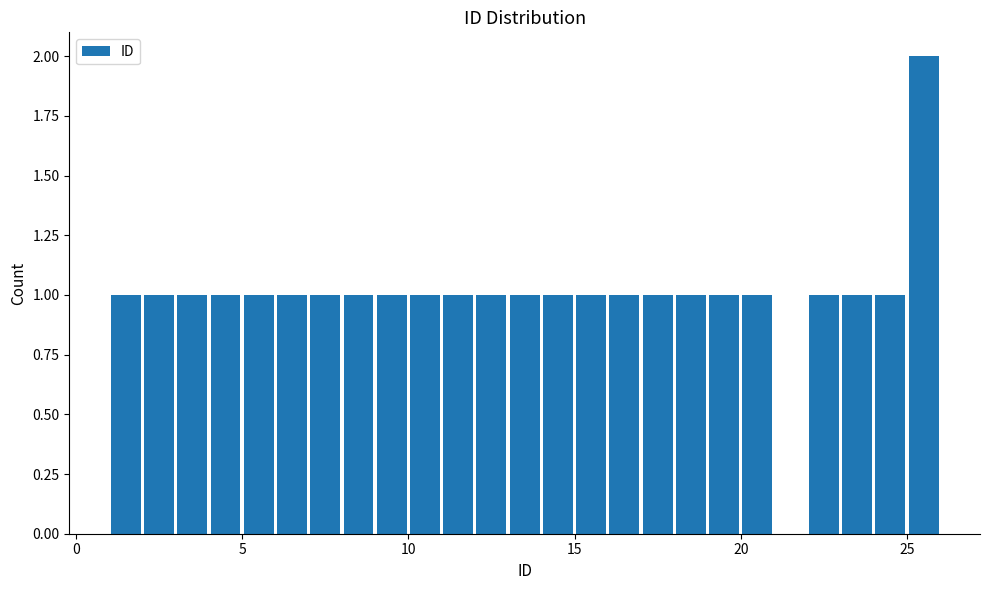

Read against the x-axis, roughly where is the centre of the tallest bar?

25.5